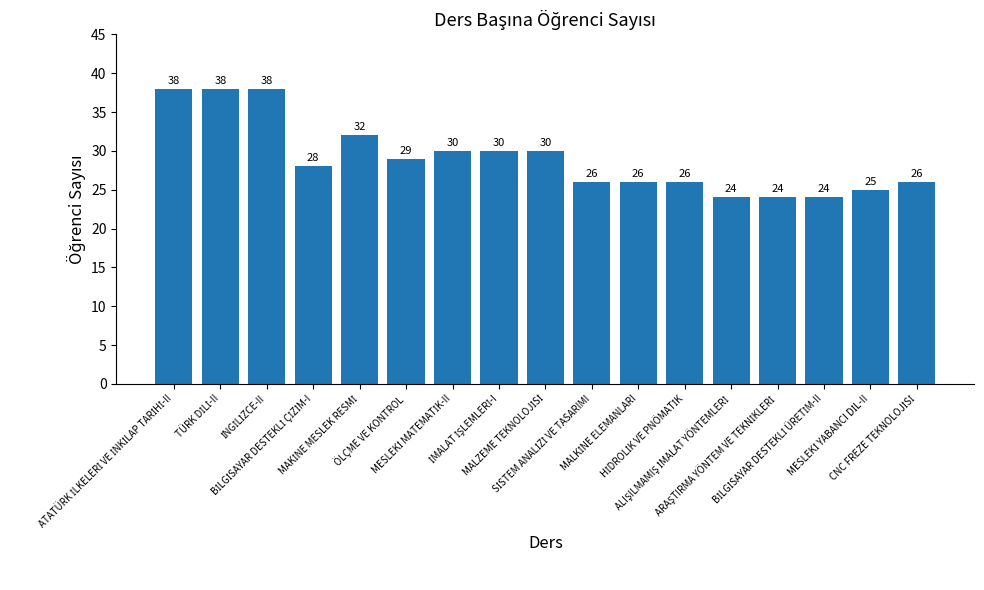

How many bars are there in total?

17